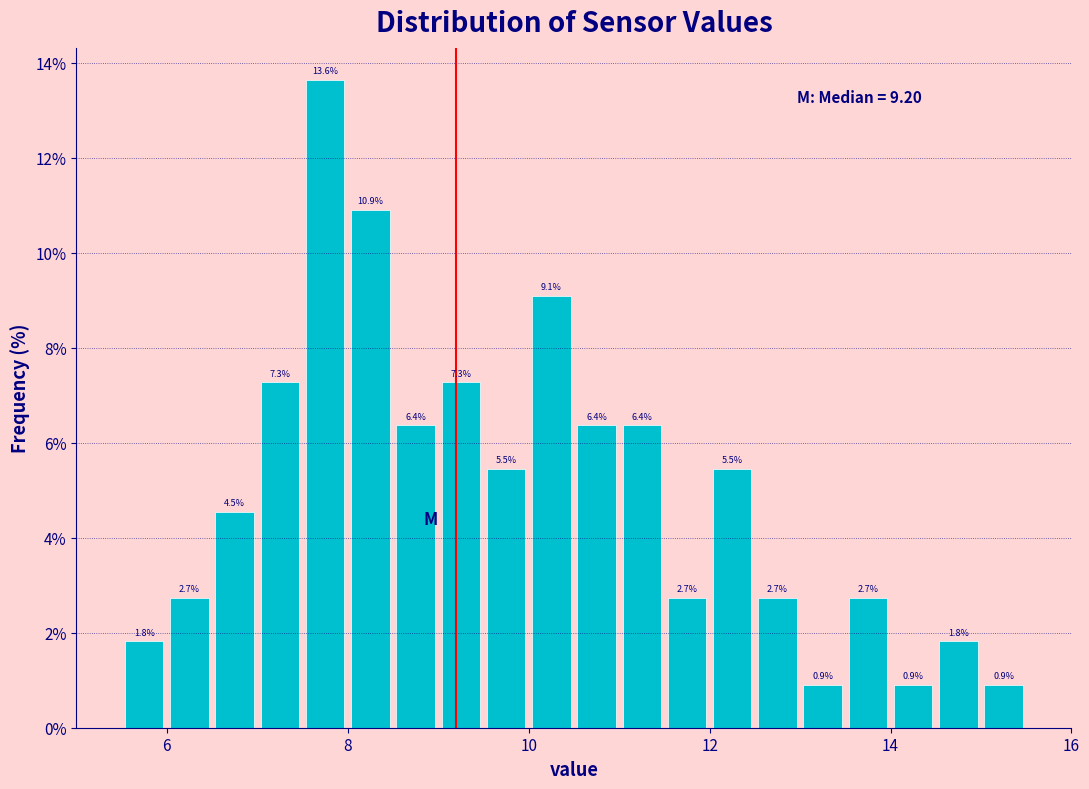

Read against the x-axis, roughly where is the centre of the tallest bar?

7.8